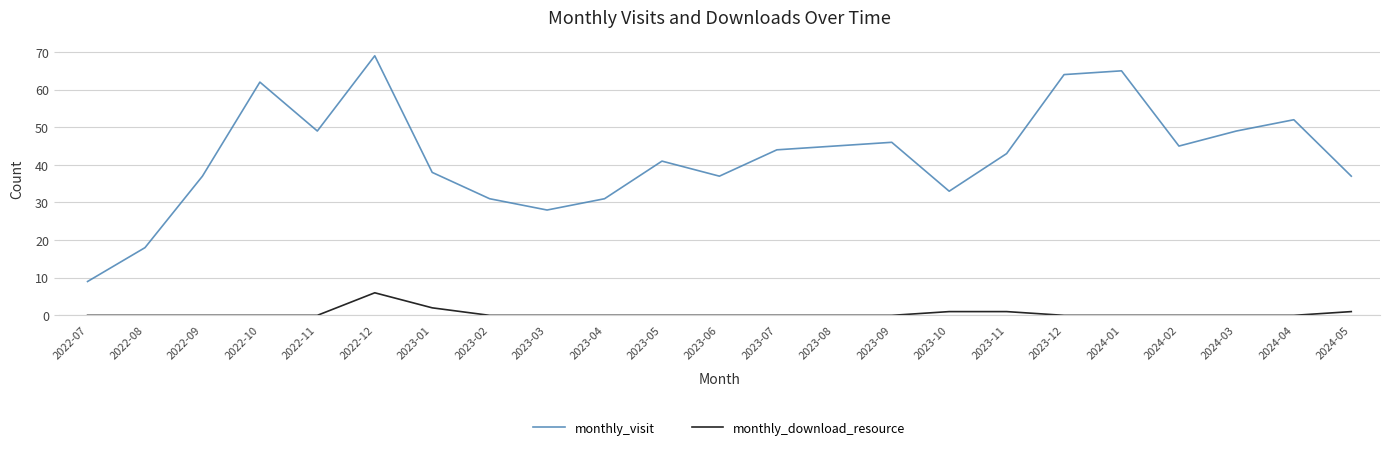

How many lines are shown in the chart?

2